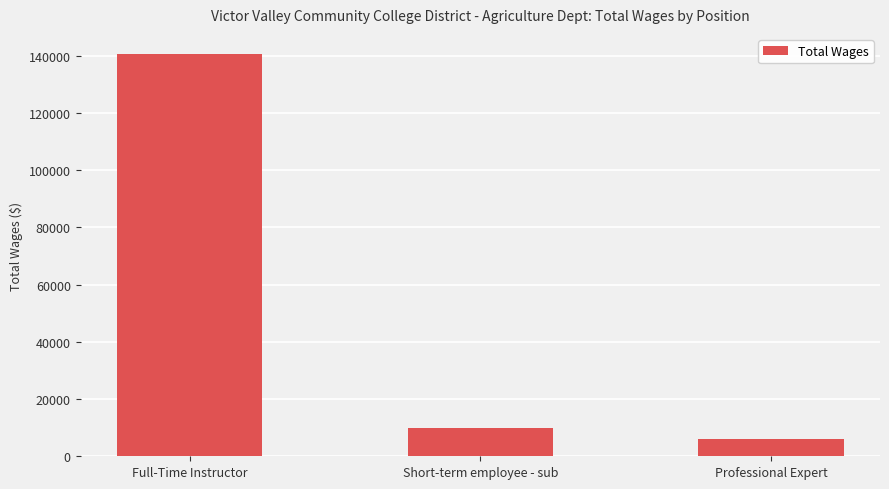

What is the label of the 3rd bar from the right?

Full-Time Instructor